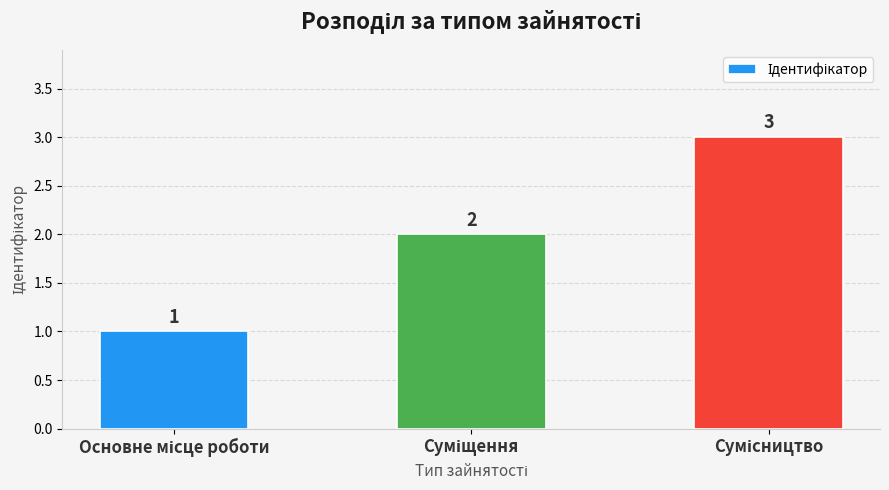

What is the greatest value displayed?

3